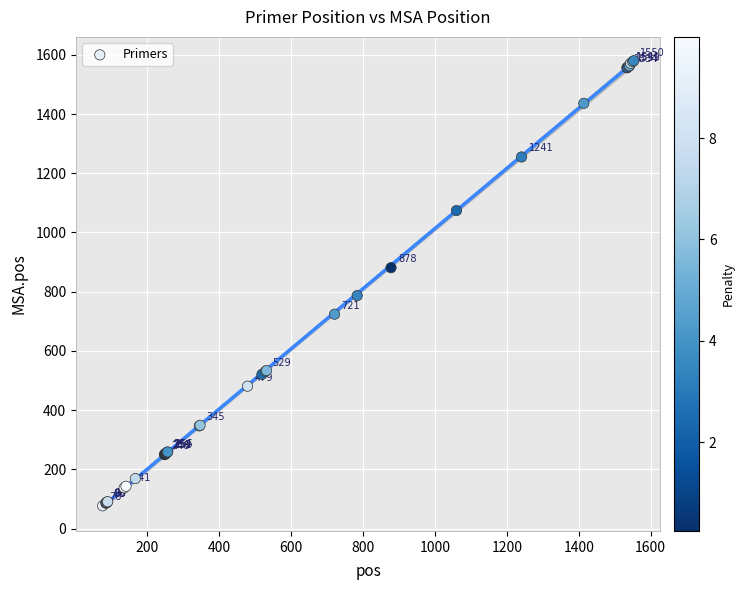

What Y value in the scatter plot is closest to 828?

787